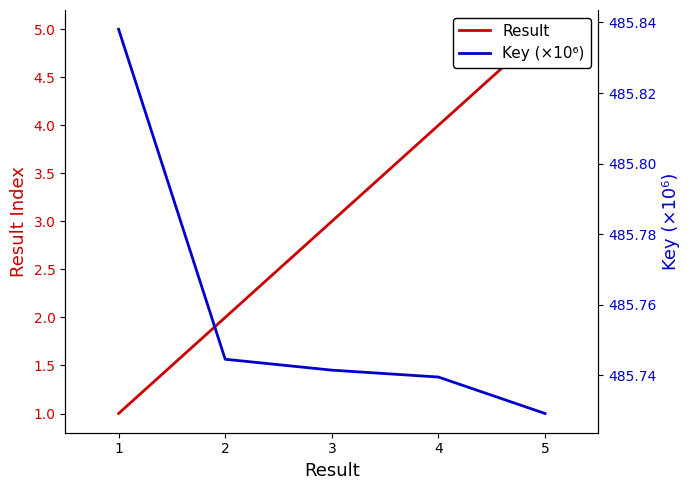

Rank the categories by Result value from lowest to highest.

1, 2, 3, 4, 5